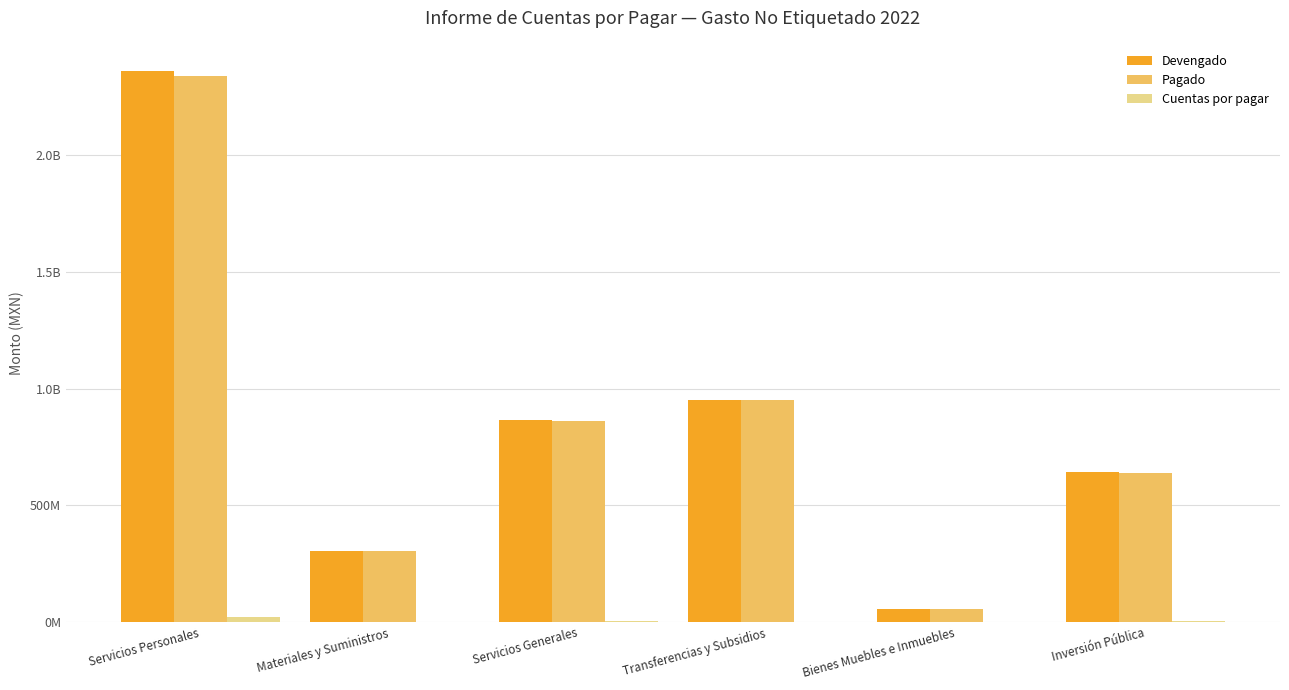

Is the value of Pagado at Bienes Muebles e Inmuebles greater than the value of Devengado at Bienes Muebles e Inmuebles?

No